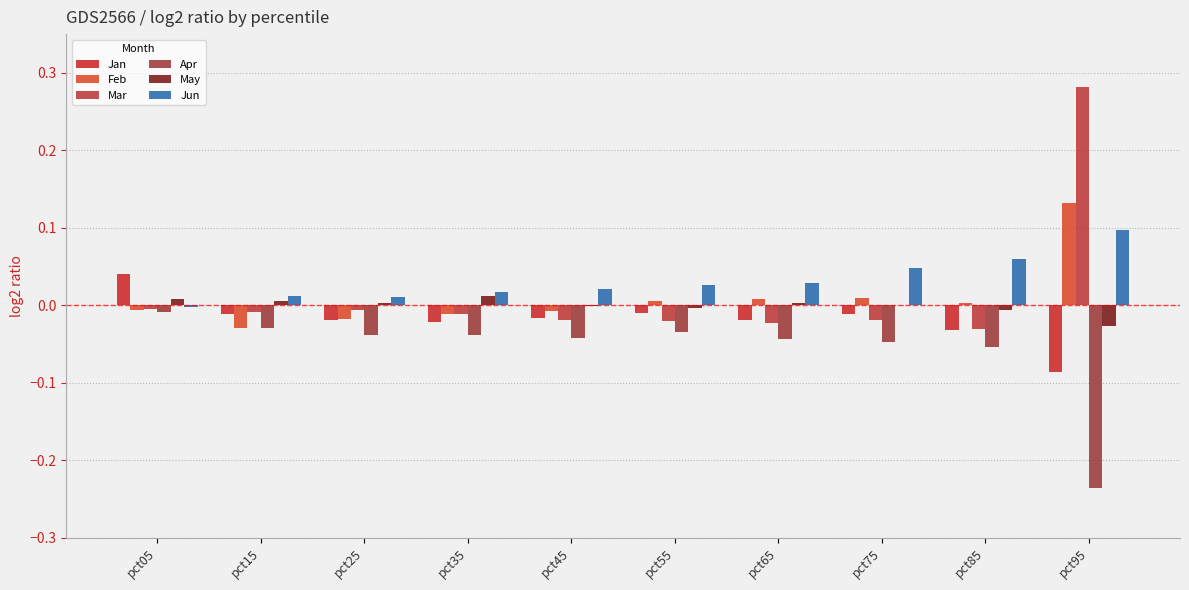

Reading left to right, extract all data points from this chart.

Jan: pct05=0.0	pct15=-0.0	pct25=-0.0	pct35=-0.0	pct45=-0.0	pct55=-0.0	pct65=-0.0	pct75=-0.0	pct85=-0.0	pct95=-0.1
Feb: pct05=-0.0	pct15=-0.0	pct25=-0.0	pct35=-0.0	pct45=-0.0	pct55=0.0	pct65=0.0	pct75=0.0	pct85=0.0	pct95=0.1
Mar: pct05=-0.0	pct15=-0.0	pct25=-0.0	pct35=-0.0	pct45=-0.0	pct55=-0.0	pct65=-0.0	pct75=-0.0	pct85=-0.0	pct95=0.3
Apr: pct05=-0.0	pct15=-0.0	pct25=-0.0	pct35=-0.0	pct45=-0.0	pct55=-0.0	pct65=-0.0	pct75=-0.0	pct85=-0.1	pct95=-0.2
May: pct05=0.0	pct15=0.0	pct25=0.0	pct35=0.0	pct45=-0.0	pct55=-0.0	pct65=0.0	pct75=-0.0	pct85=-0.0	pct95=-0.0
Jun: pct05=-0.0	pct15=0.0	pct25=0.0	pct35=0.0	pct45=0.0	pct55=0.0	pct65=0.0	pct75=0.0	pct85=0.1	pct95=0.1